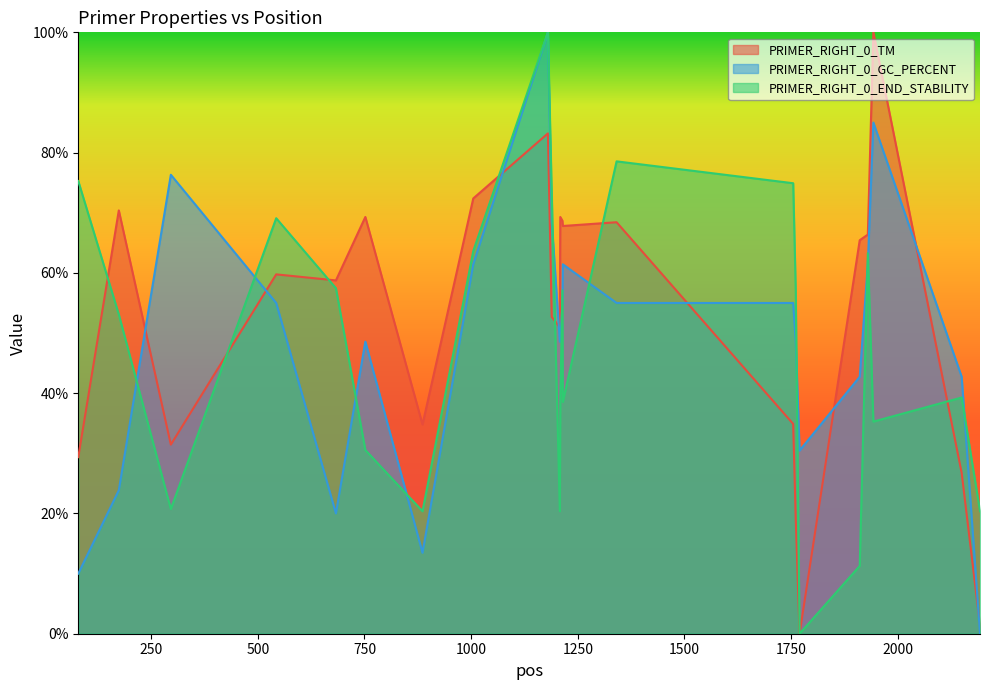

What are all the series names shown in the legend?

PRIMER_RIGHT_0_TM, PRIMER_RIGHT_0_GC_PERCENT, PRIMER_RIGHT_0_END_STABILITY